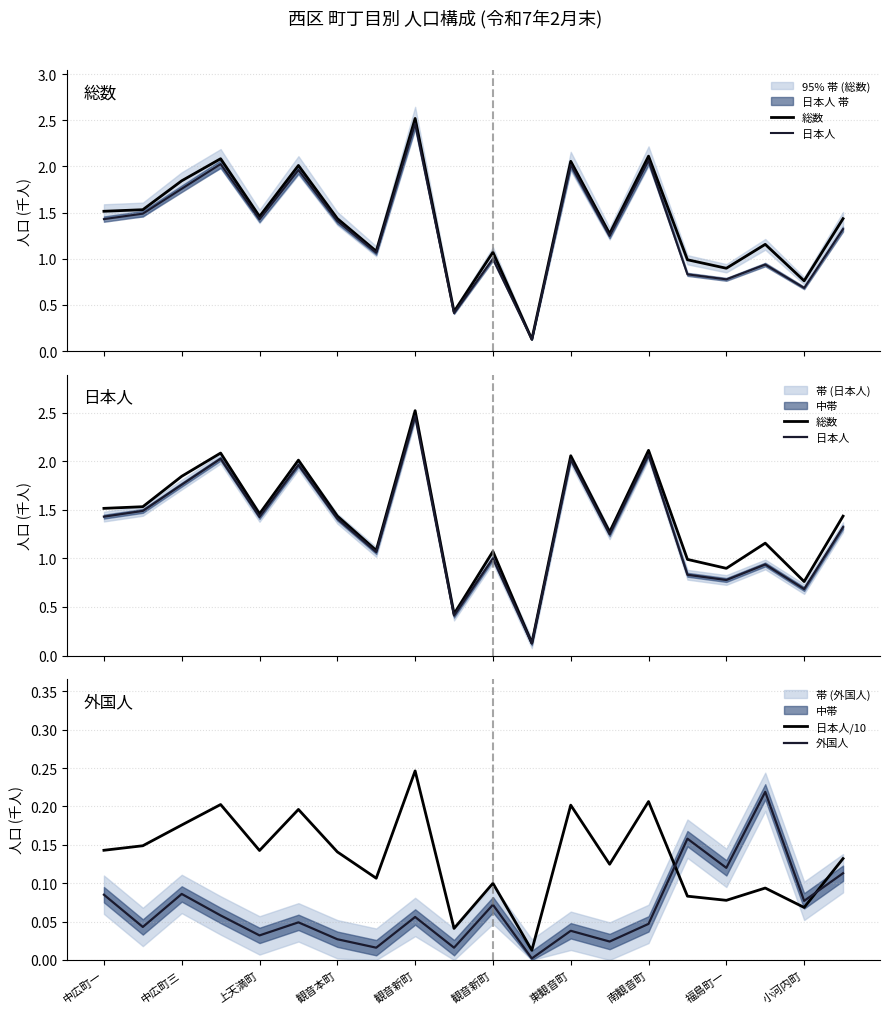

True or false: 日本人/10 has a value of 0.1 at 福島町一.

True